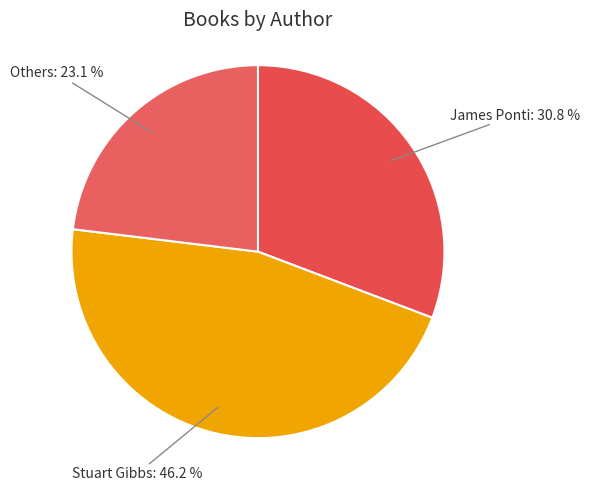

Combined, do James Ponti and Others account for over 50%?

Yes